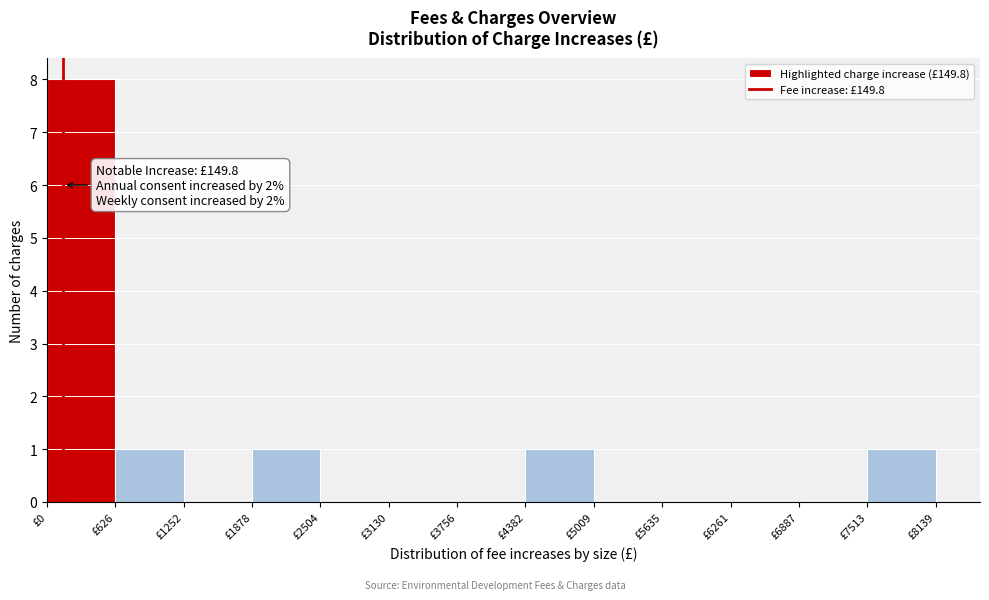

Over which range of the x-axis is the bar tallest?

0 to 600